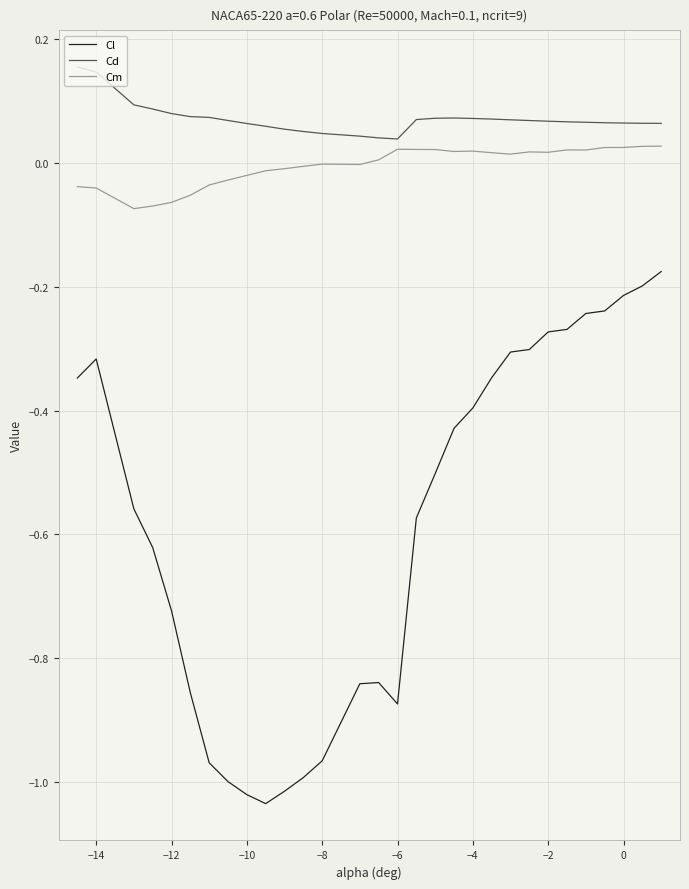

True or false: Cd and Cl cross at least once.

False